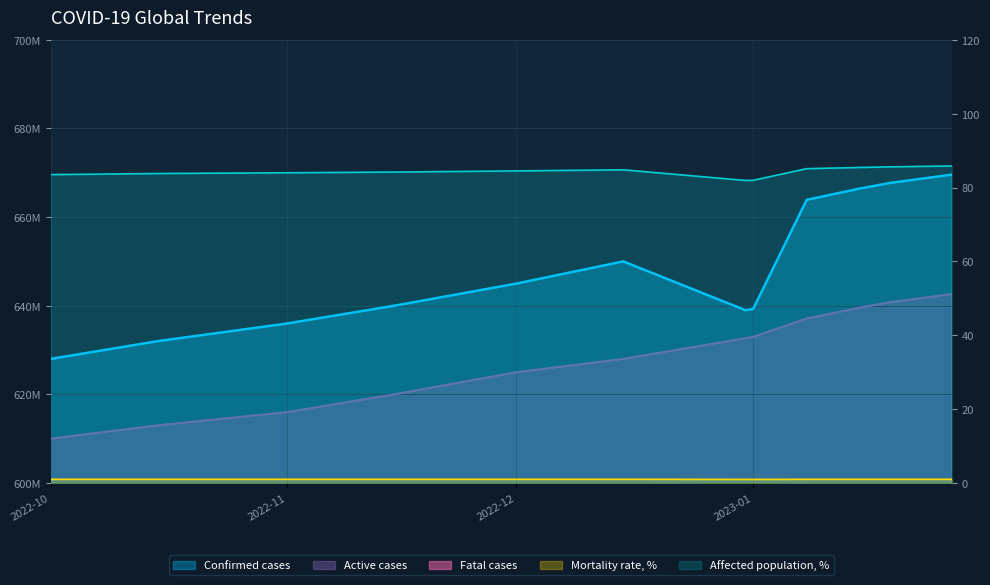

What is the total value across all series at 2022-12?

1276660085.5